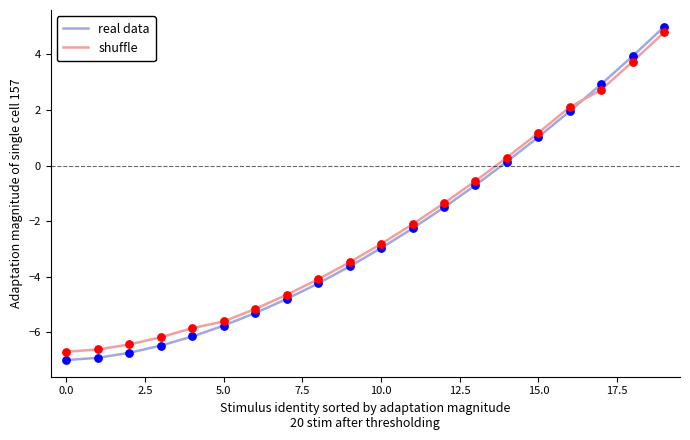

Which series ends up on top after the final intersection of real data and shuffle?

real data